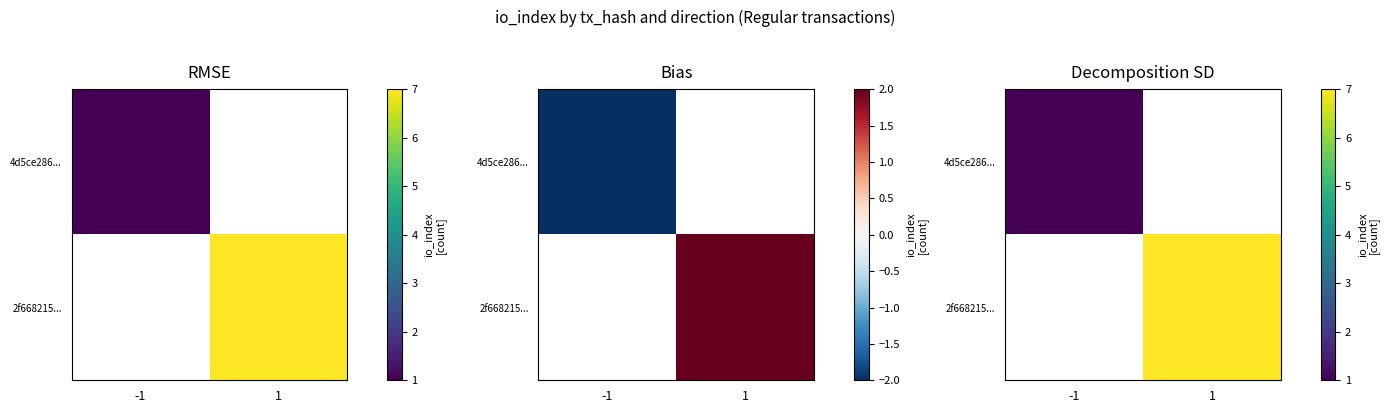

Rank the series by their average value, from lowest to highest.

4d5ce286..., 2f668215...